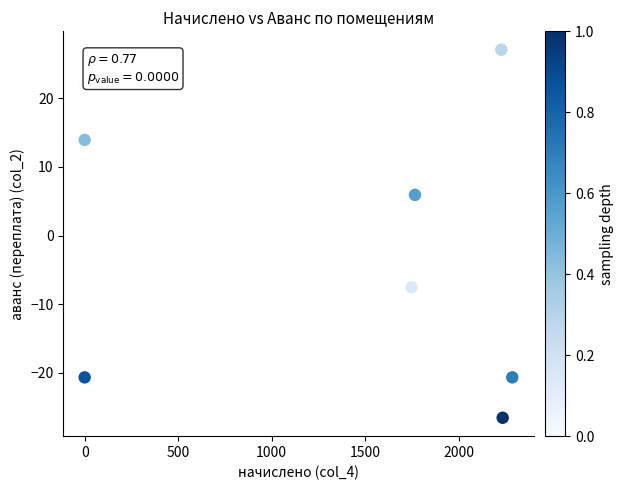

What Y value in the scatter plot is closest to 0?

5.9